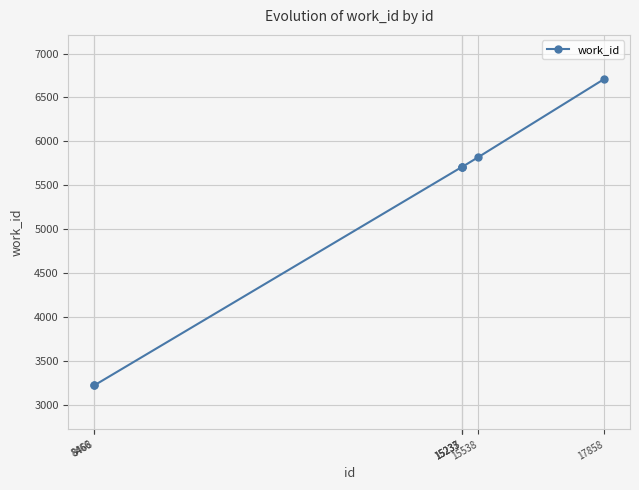

Is this an area chart (filled region under the line)?

No